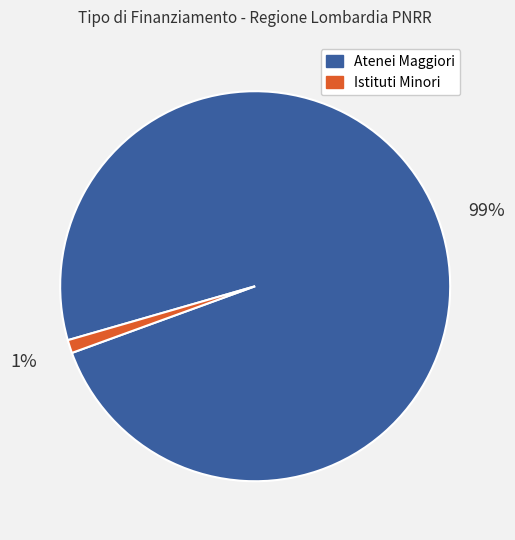

Count the number of slices in the pie.

2